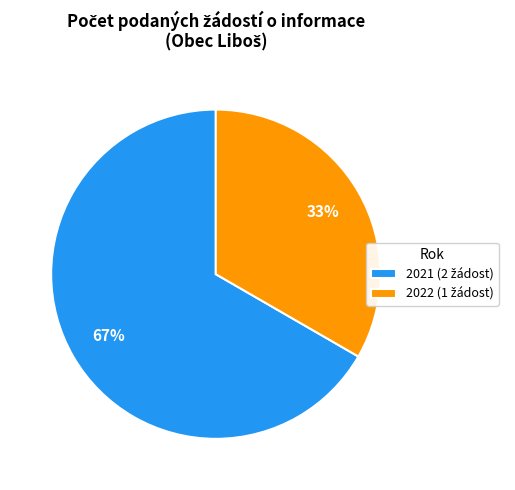

How many segments does this pie chart have?

2